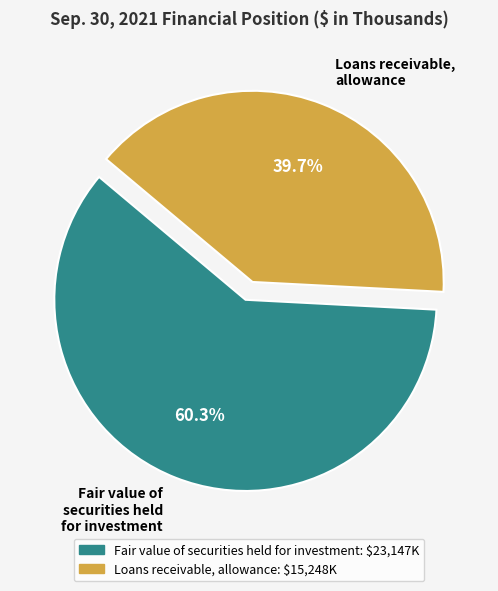

Rank the categories by value from lowest to highest.

Loans receivable, allowance, Fair value of securities held for investment